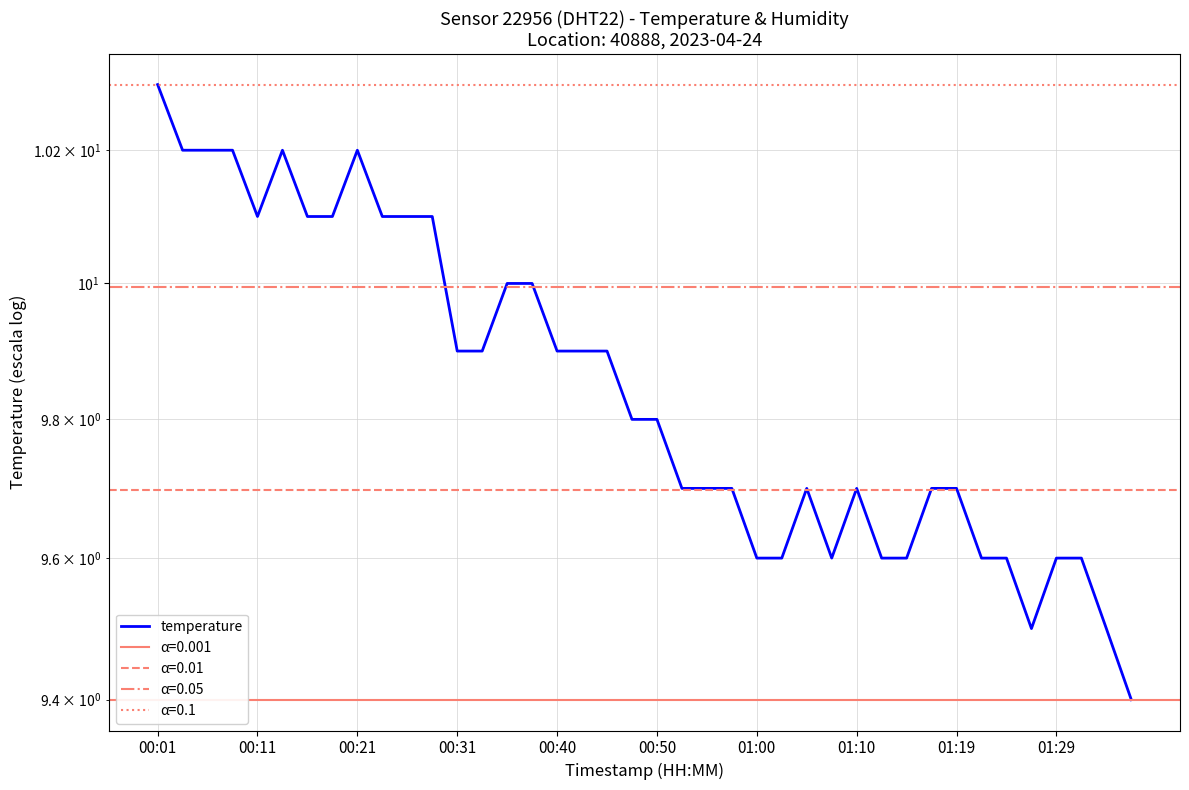

How many points are lower than both their immediate neighbors (excluding endpoints)?

3